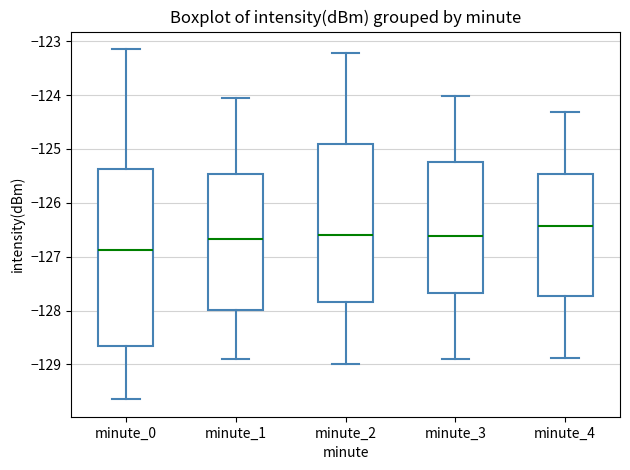

Which box has the lowest median line?

minute_0